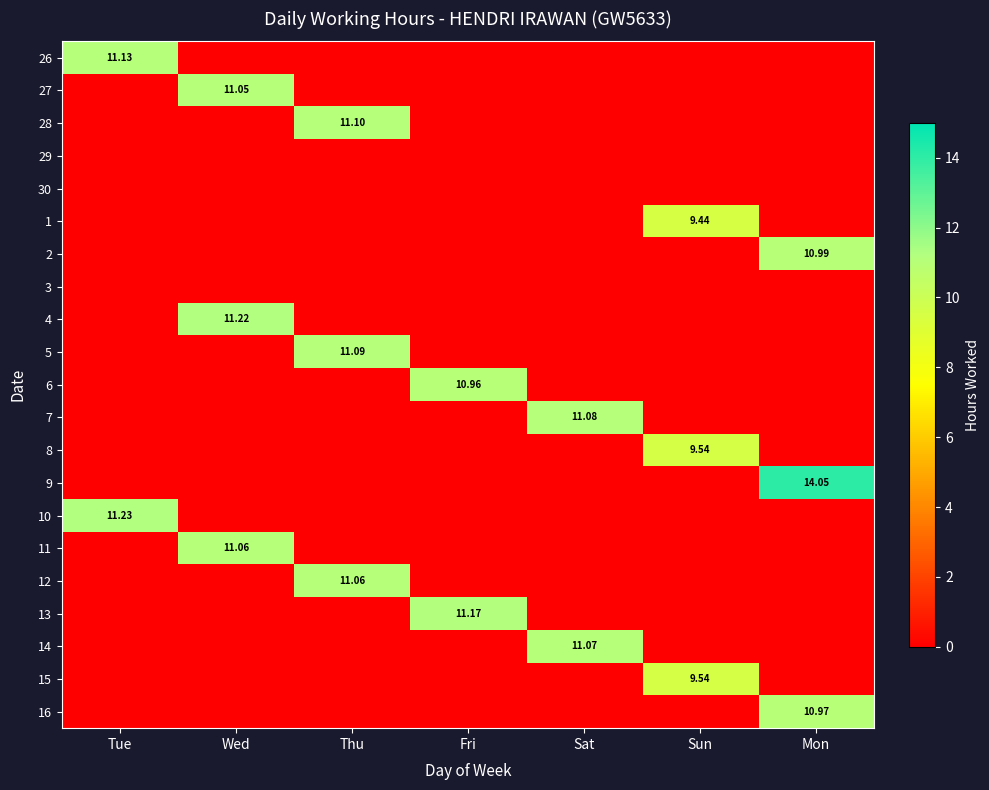

Which has a higher value, Thu or Tue?

Tue